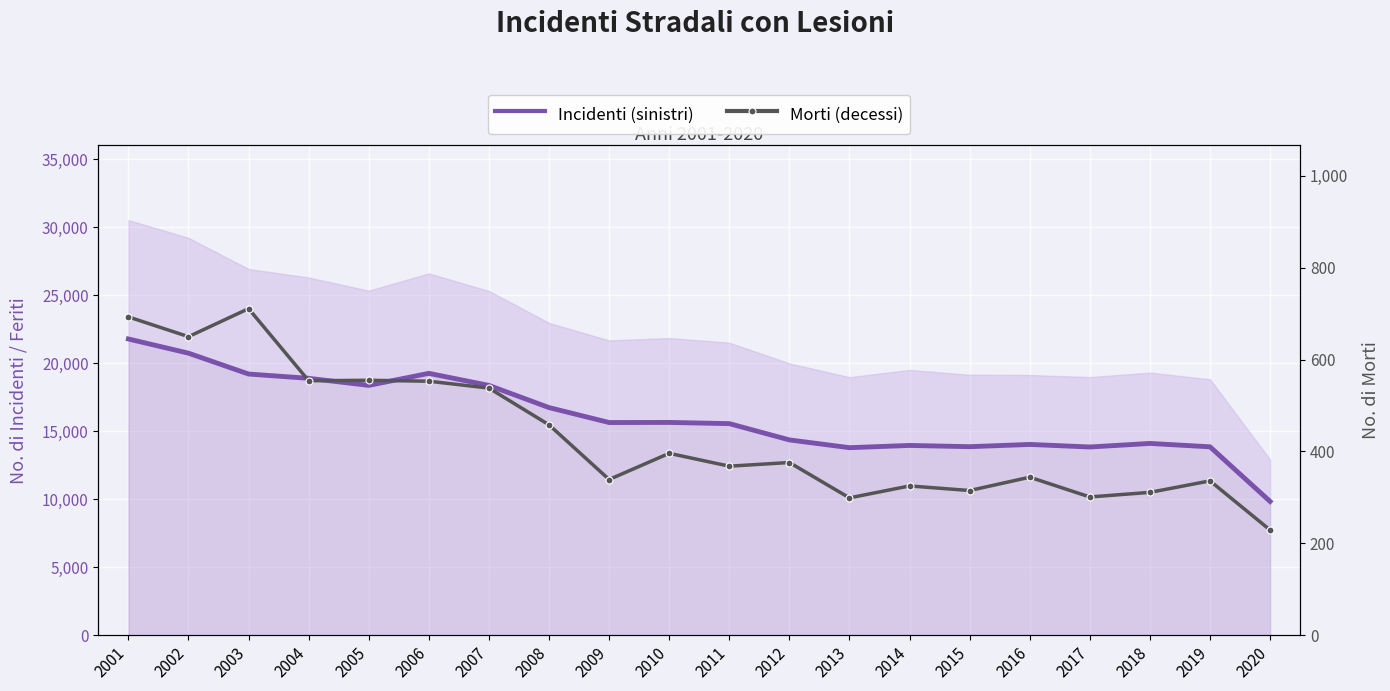

True or false: Morti (decessi) and Incidenti (sinistri) cross at least once.

False